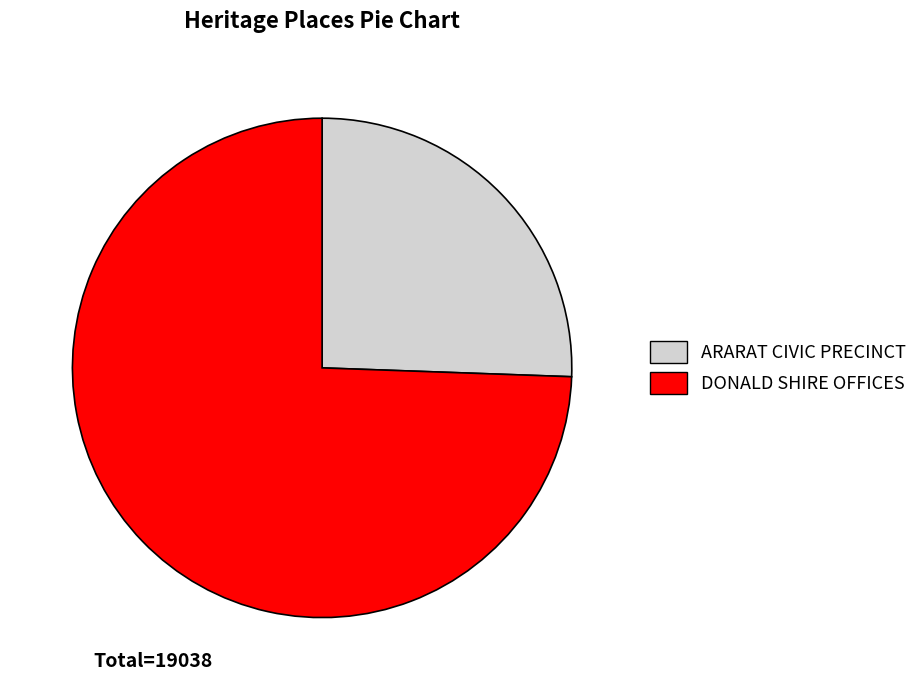

How many segments does this pie chart have?

2